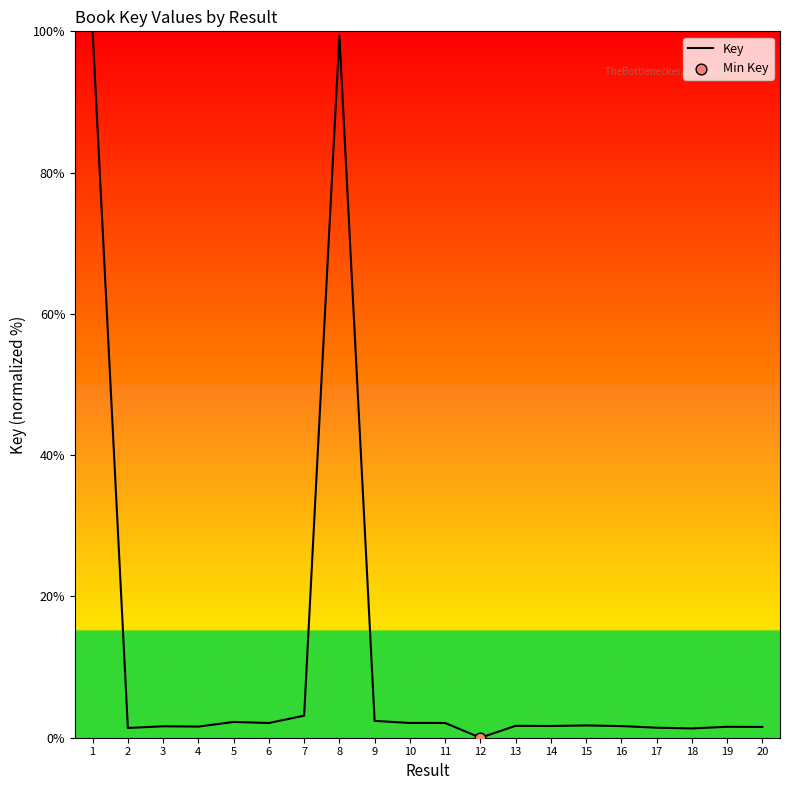

What is the change in value from 2 to 19?

+0.2